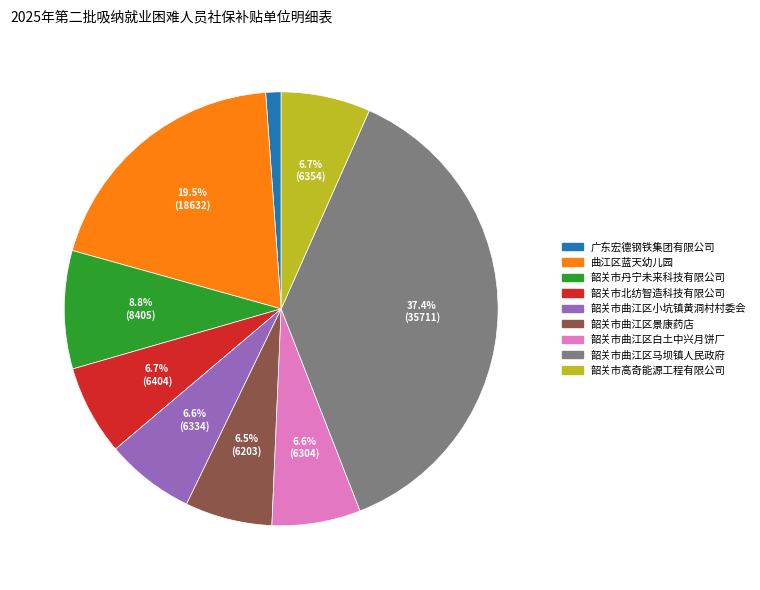

Does 广东宏德钢铁集团有限公司 account for over 50% of the chart?

No